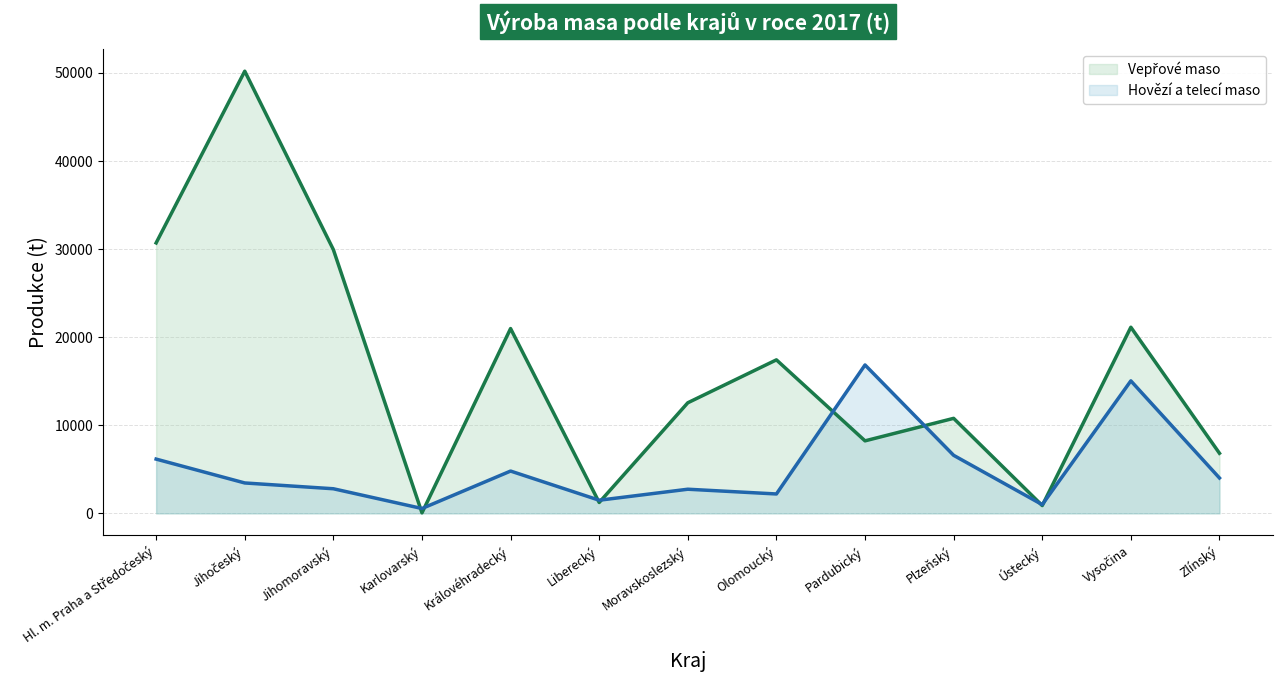

At how many categories does at least one series exceed 47542?

1